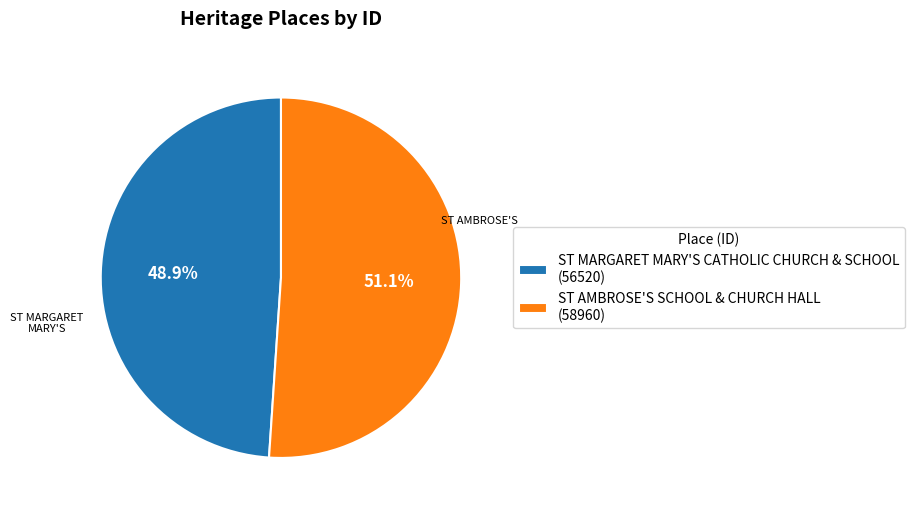

To the nearest percent, what portion does ST AMBROSE'S SCHOOL & CHURCH HALL represent?

51%